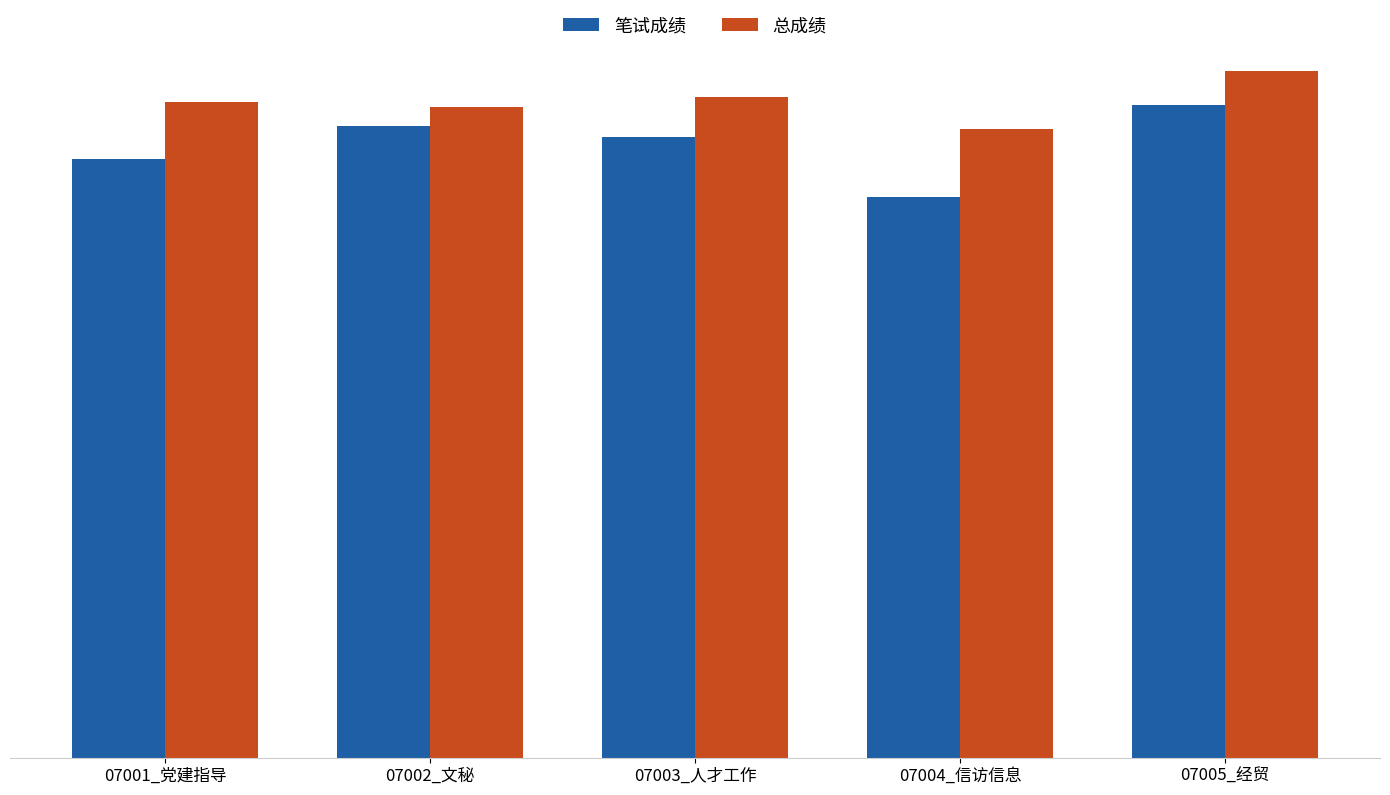

What is the value of the 笔试成绩 bar at the 4th from the left?

62.9